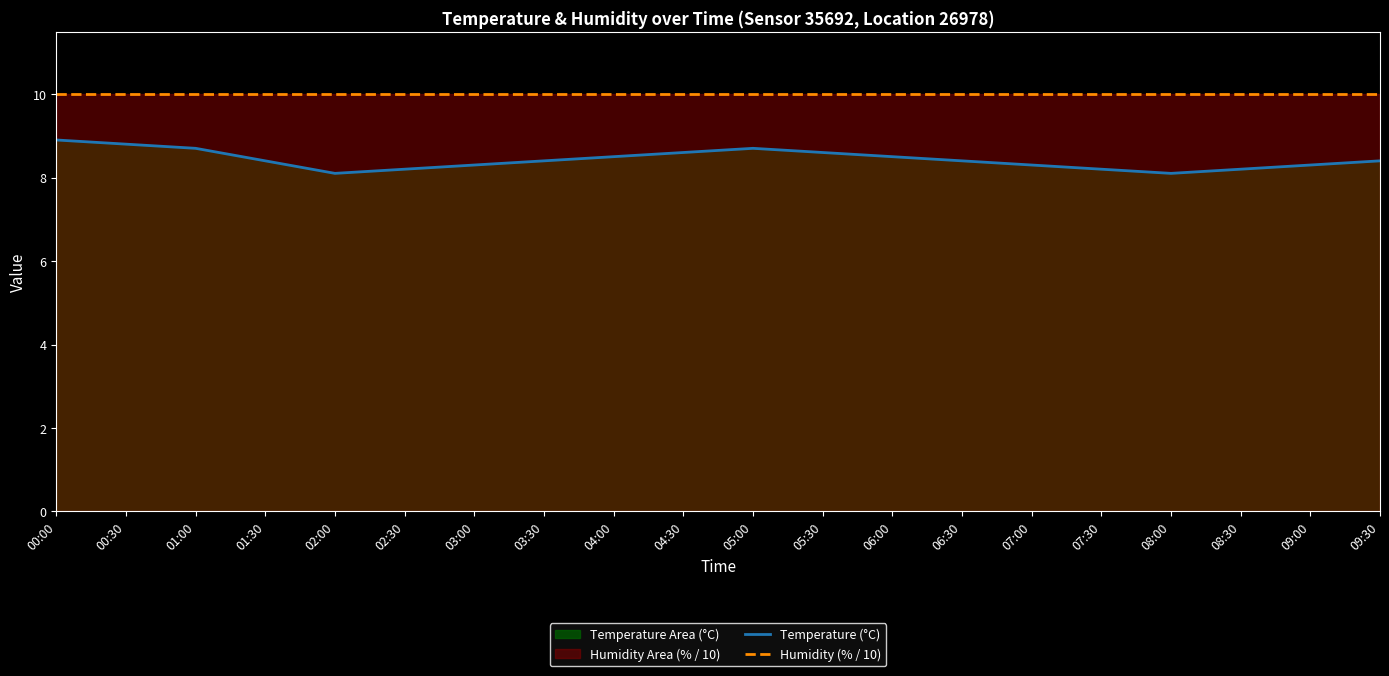

True or false: Humidity (% / 10) and Temperature (°C) intersect in this chart.

False